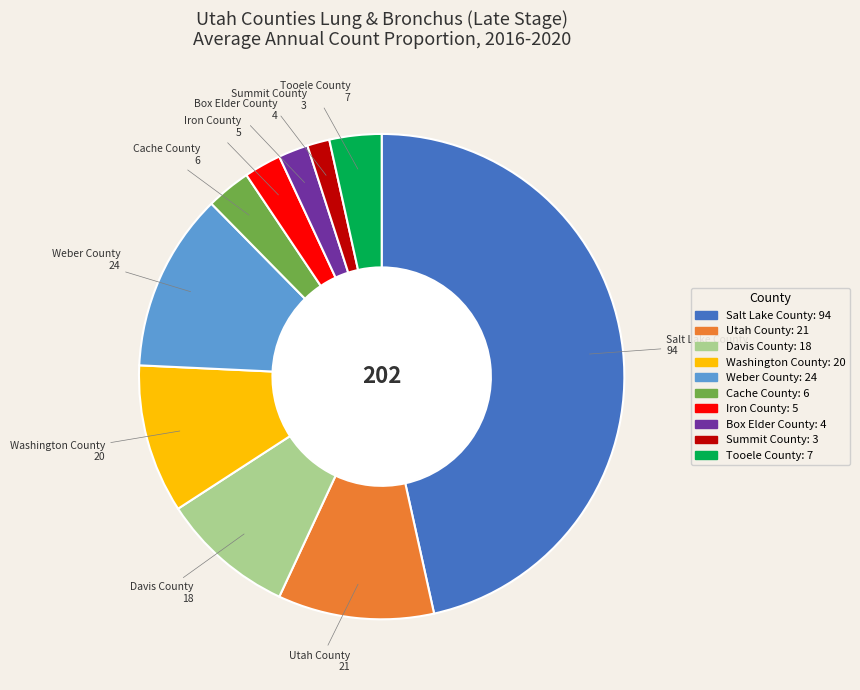

How many segments does this pie chart have?

10